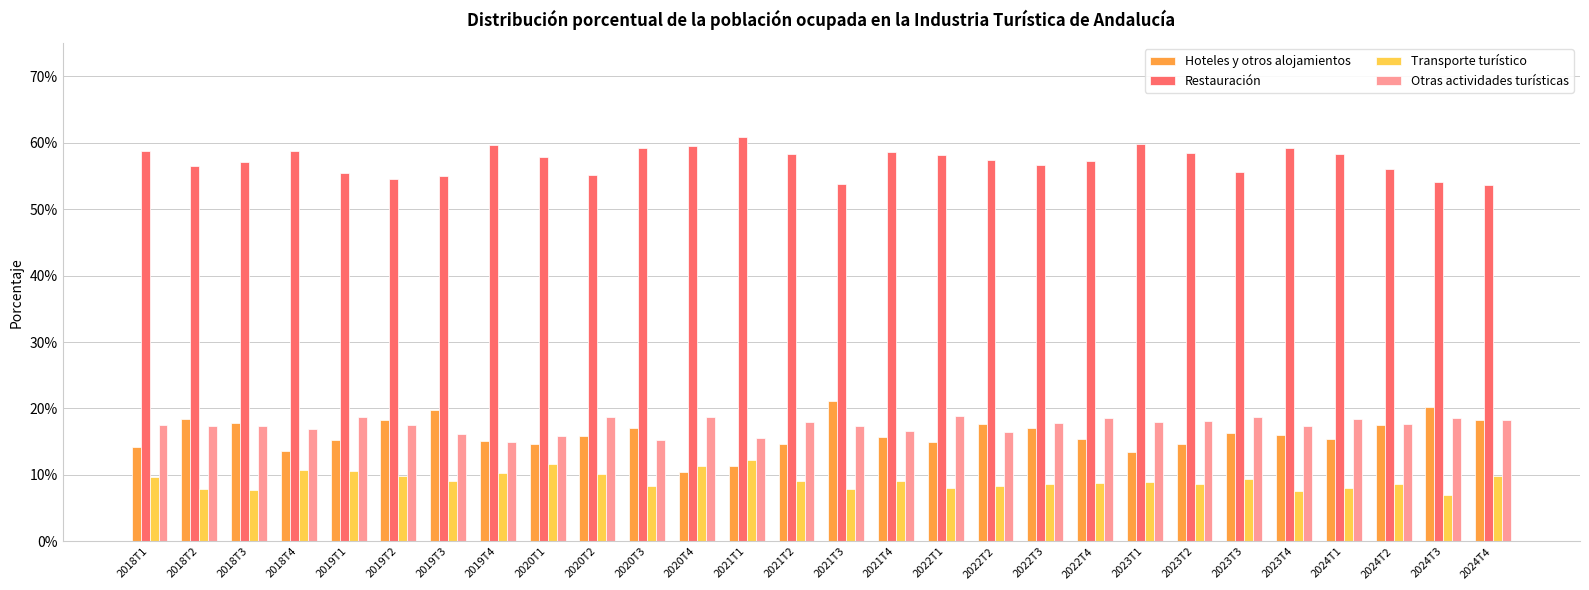

At which label does Otras actividades turísticas reach its minimum?

2019T4